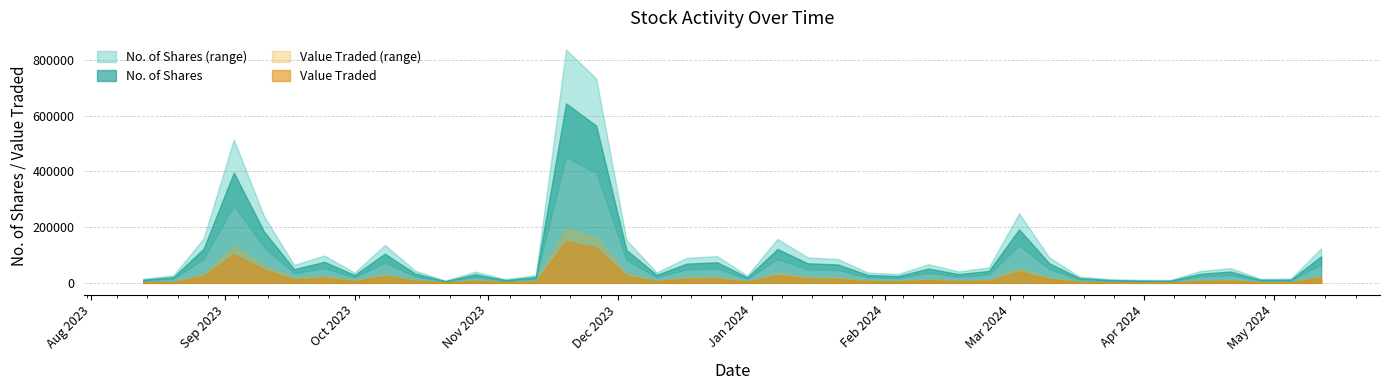

What is the label of the 20th point from the right?

24/12/2023